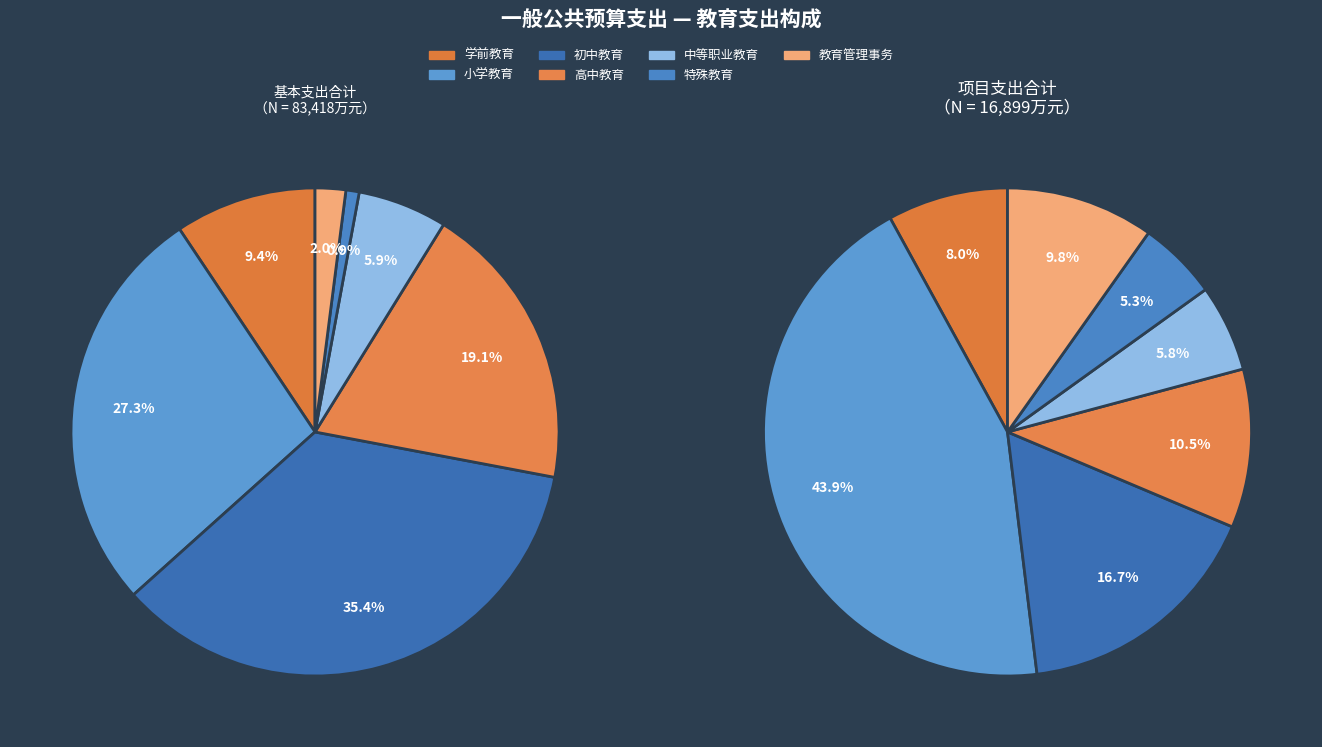

Rank the categories by value from highest to lowest.

初中教育, 小学教育, 高中教育, 学前教育, 职业教育, 教育管理事务, 特殊教育